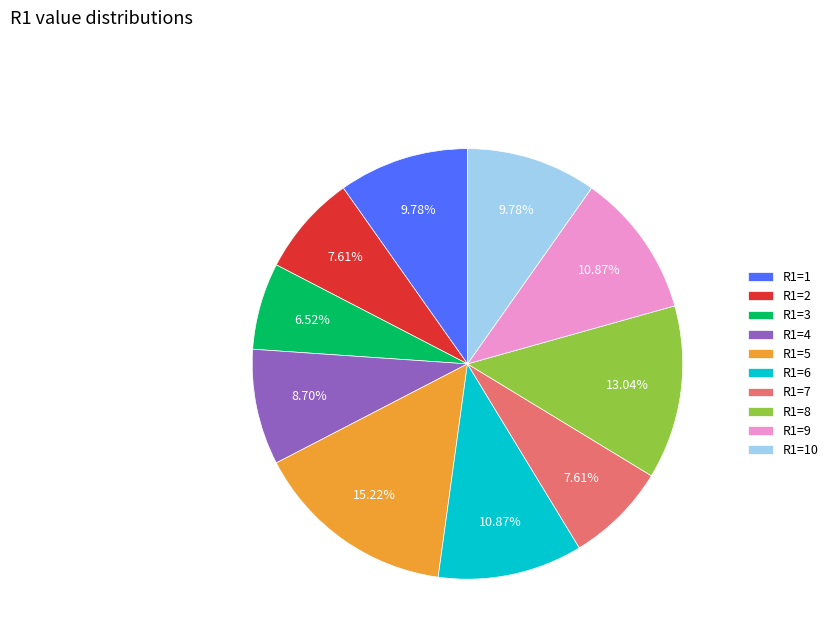

What is the smallest slice in the pie chart?

R1=3